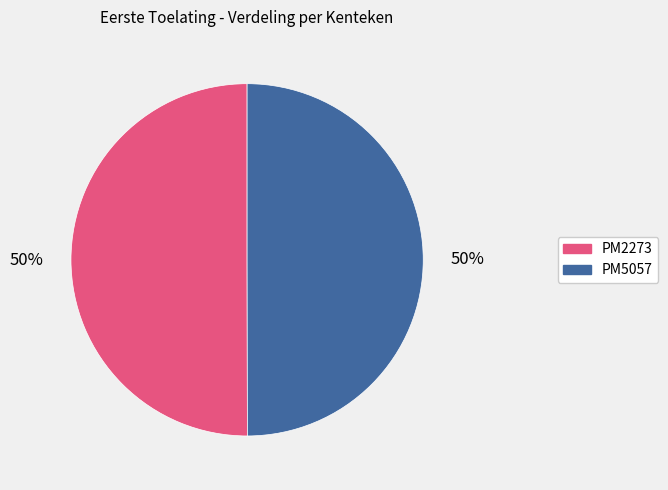

Do PM2273 and PM5057 together represent more than half of the pie?

Yes